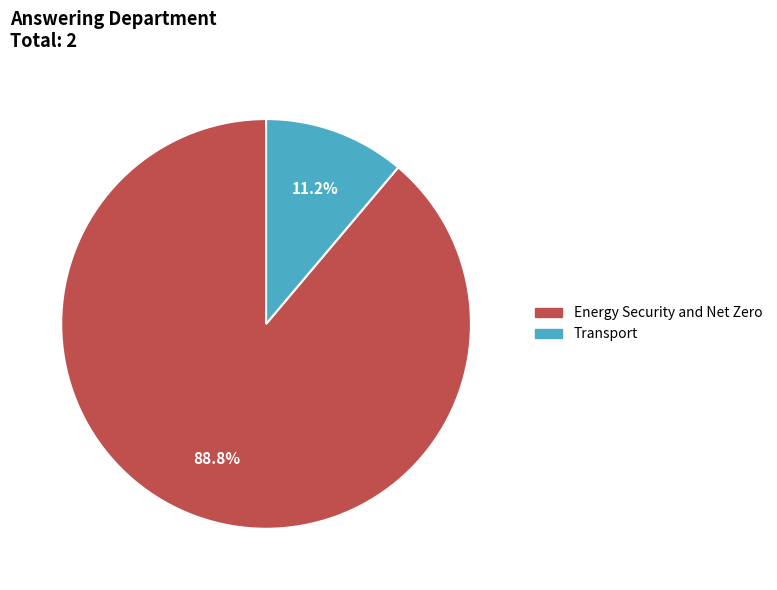

To the nearest percent, what is the average slice percentage?

50%